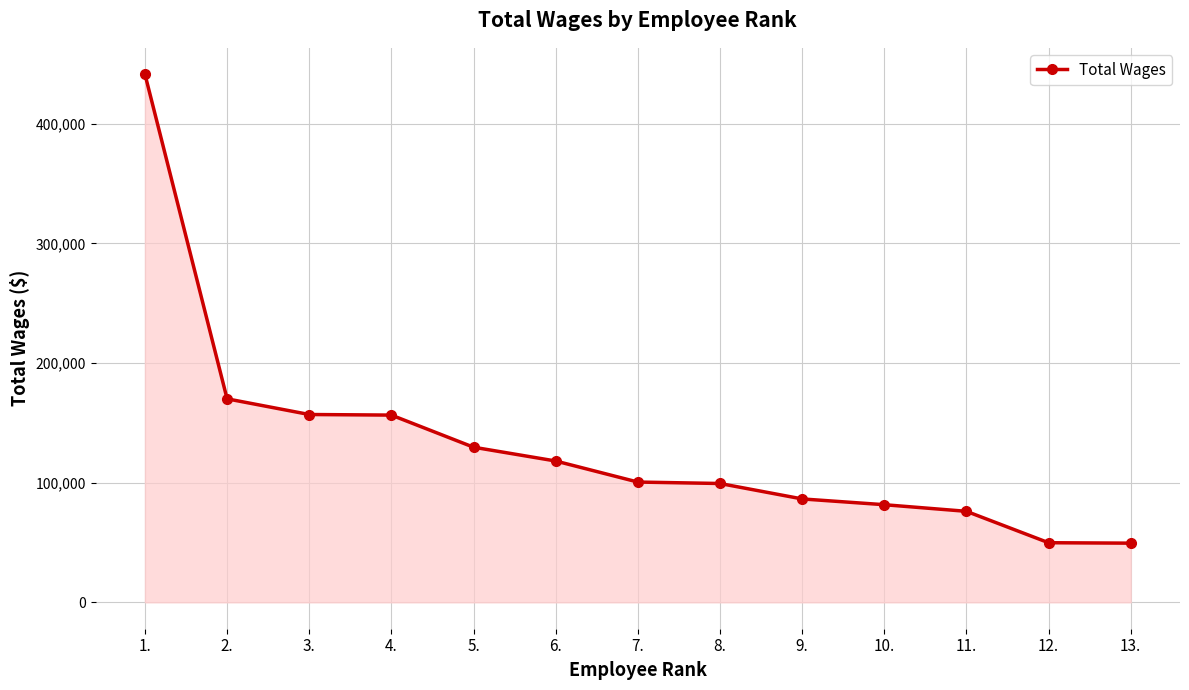

How many distinct data groups are displayed?

1